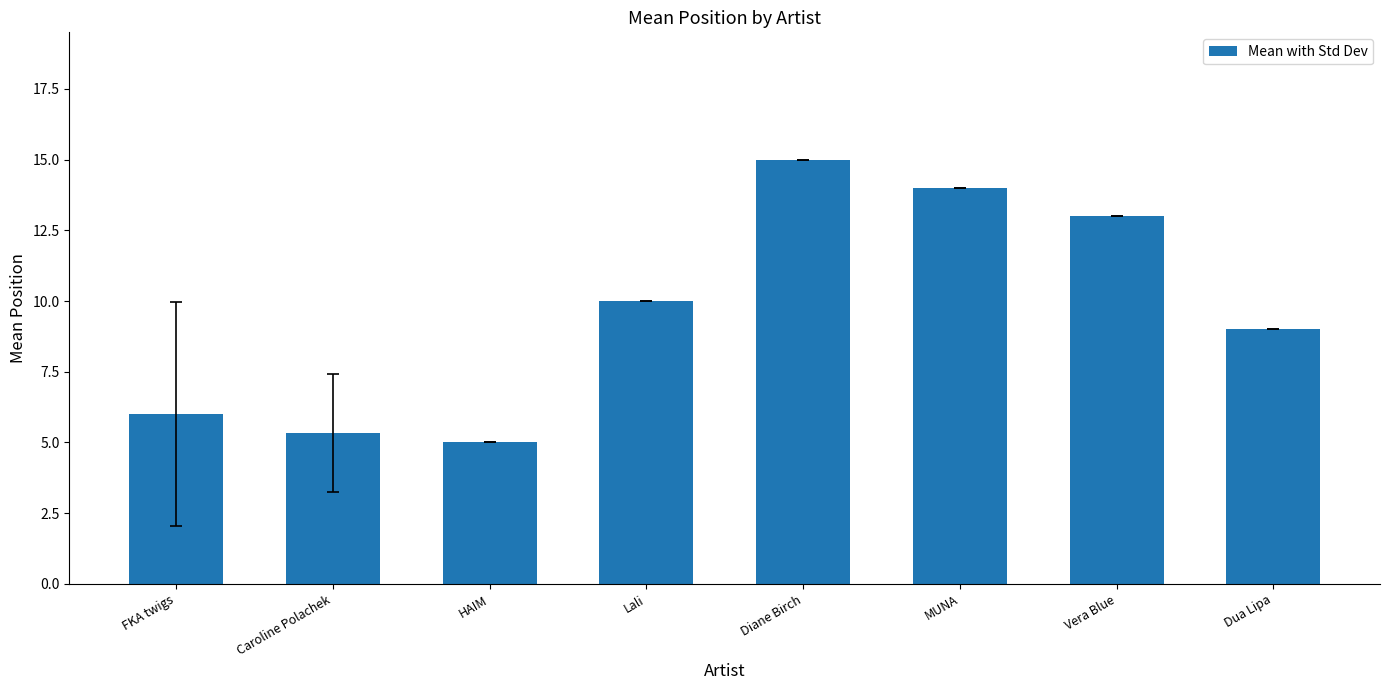

Reading right to left, list all the values displayed in this chart.

Dua Lipa=9.0	Vera Blue=13.0	MUNA=14.0	Diane Birch=15.0	Lali=10.0	HAIM=5.0	Caroline Polachek=5.3	FKA twigs=6.0